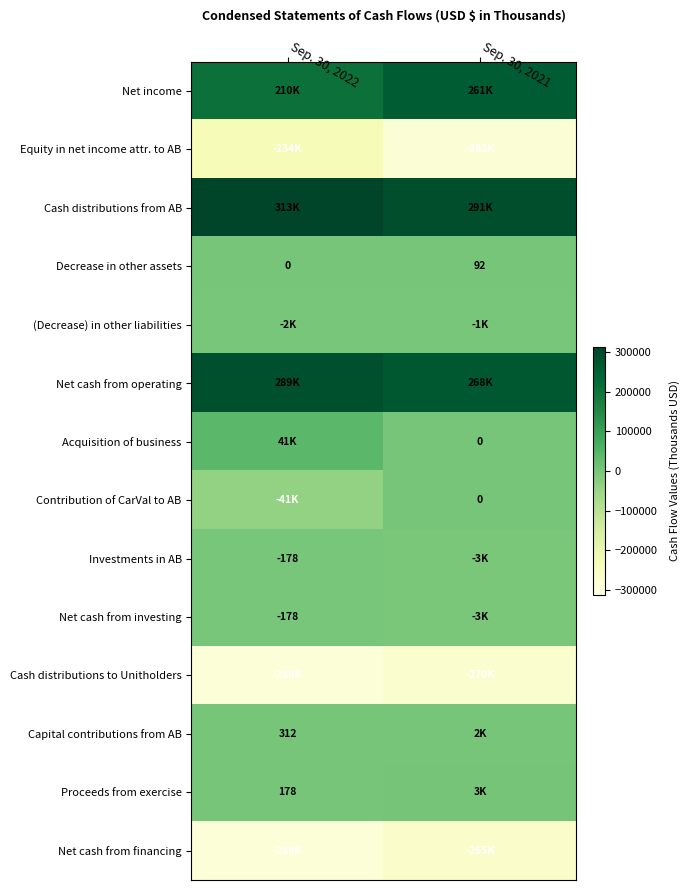

True or false: Proceeds from exercise has a value of 178 at Sep. 30, 2022.

True